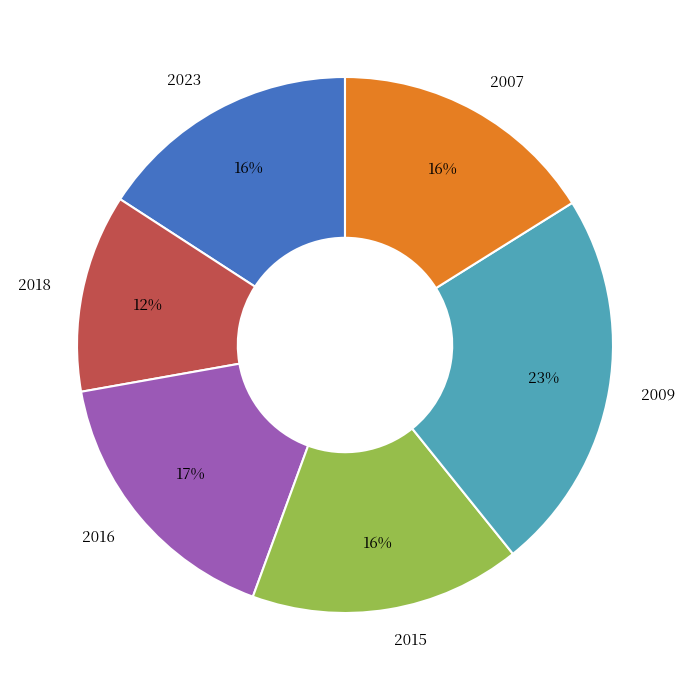

How many segments does this pie chart have?

6